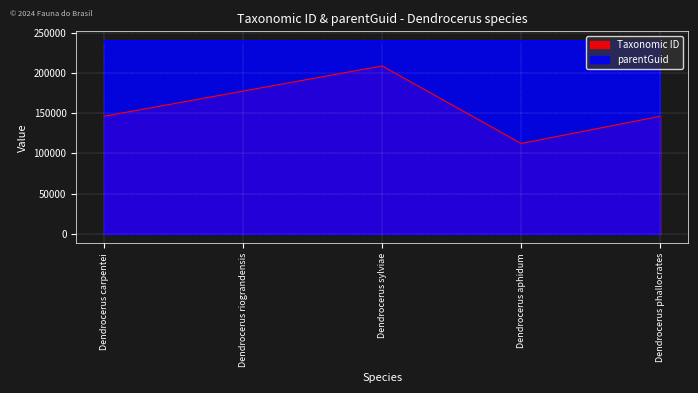

List the labels in order of value, largest first.

Dendrocerus sylviae, Dendrocerus riograndensis, Dendrocerus carpentei, Dendrocerus phallocrates, Dendrocerus aphidum